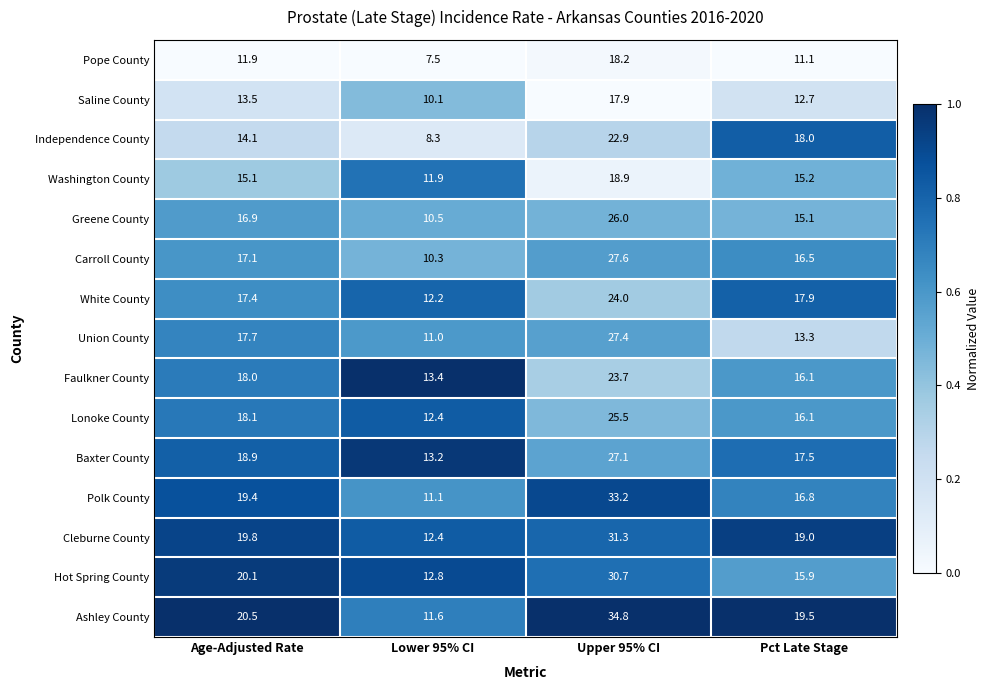

Between Age-Adjusted Rate and Upper 95% CI, which series saw the biggest shift?

Ashley County